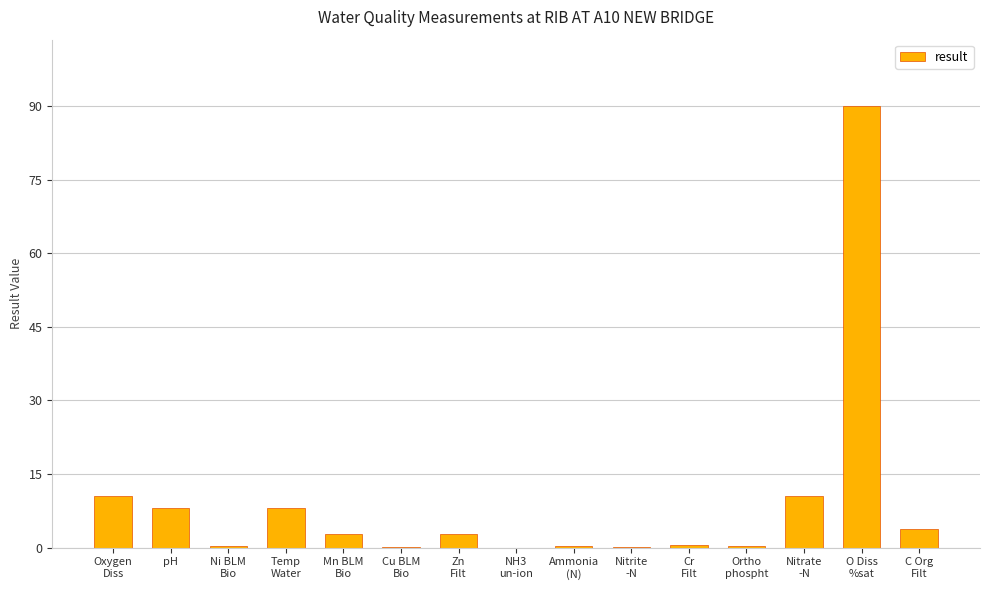

True or false: the data shows 0.0 at Nitrite
-N.

True